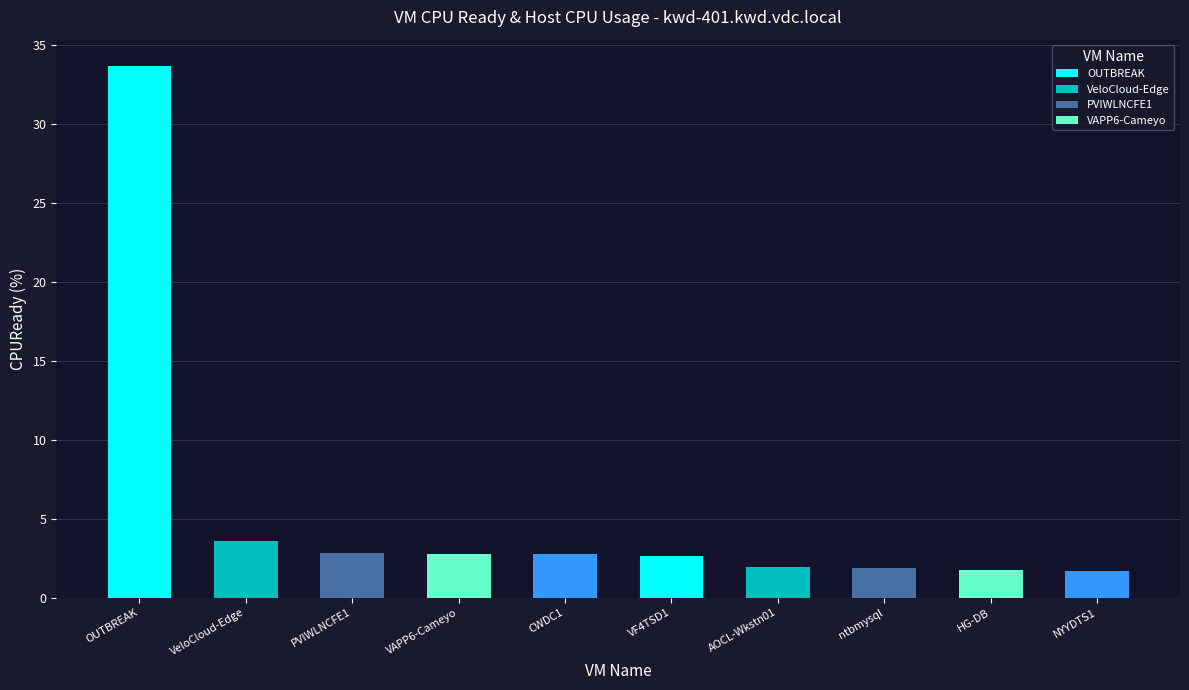

What is the difference between the second highest and second lowest values?

1.9